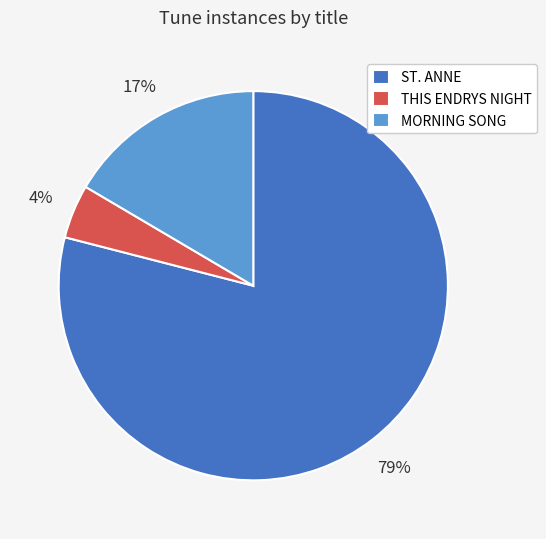

Is it true that ST. ANNE is 74% of the pie?

False